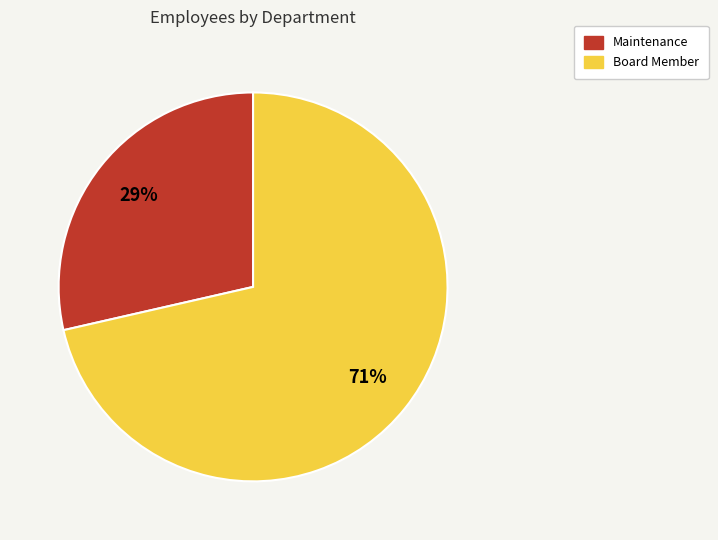

How many segments does this pie chart have?

2